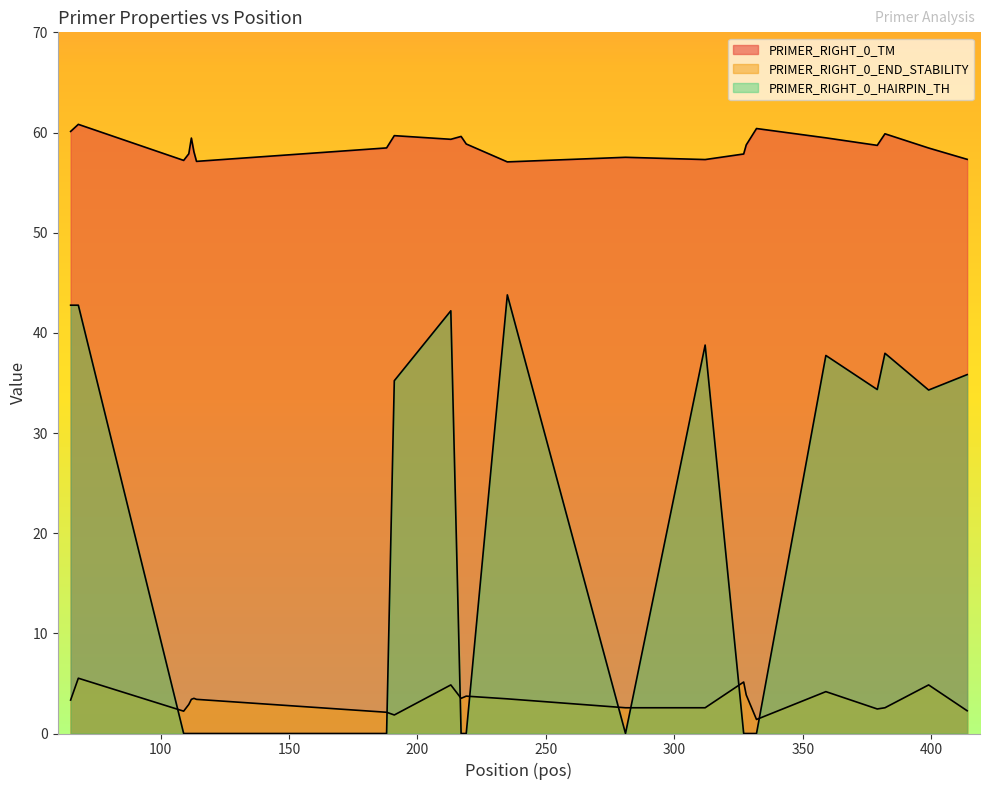

The PRIMER_RIGHT_0_HAIRPIN_TH series shows -26.1 at 111. True or false?

False